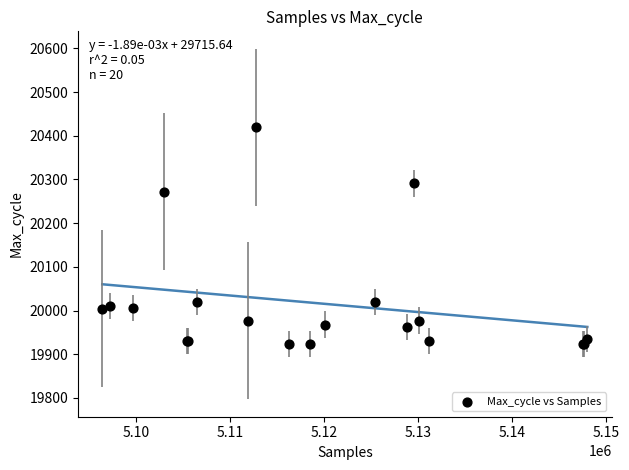

What Y value in the scatter plot is closest to 20171?

20272